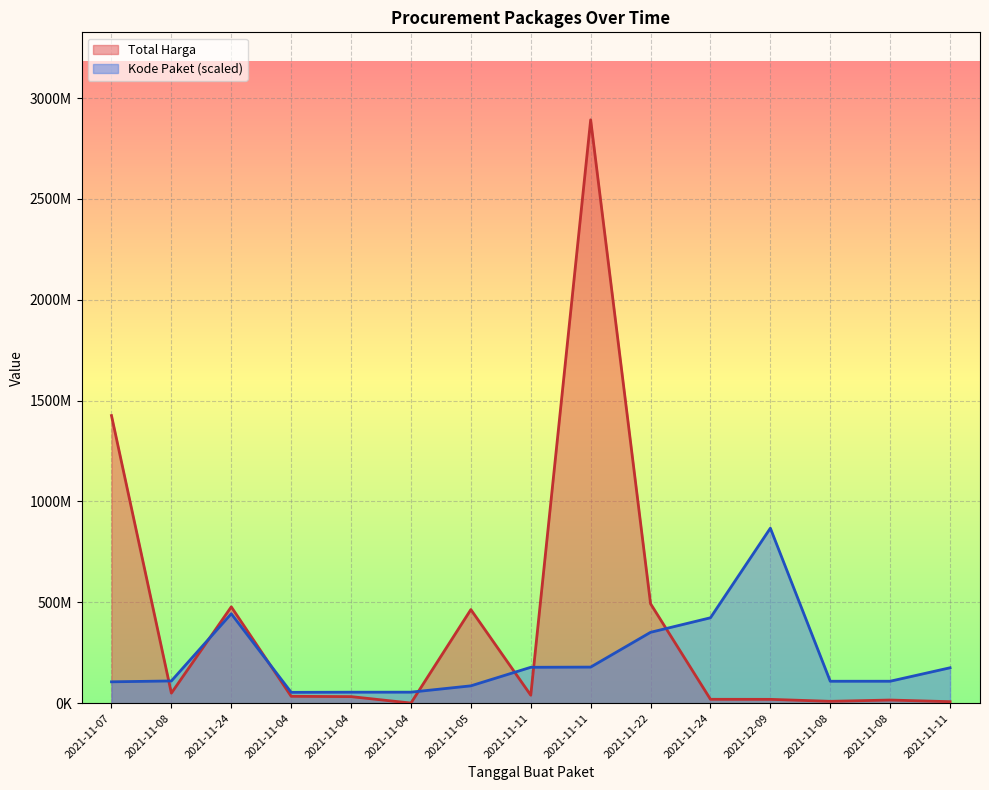

Is it true that Total Harga equals 15513960.0 at 2021-11-08?

True